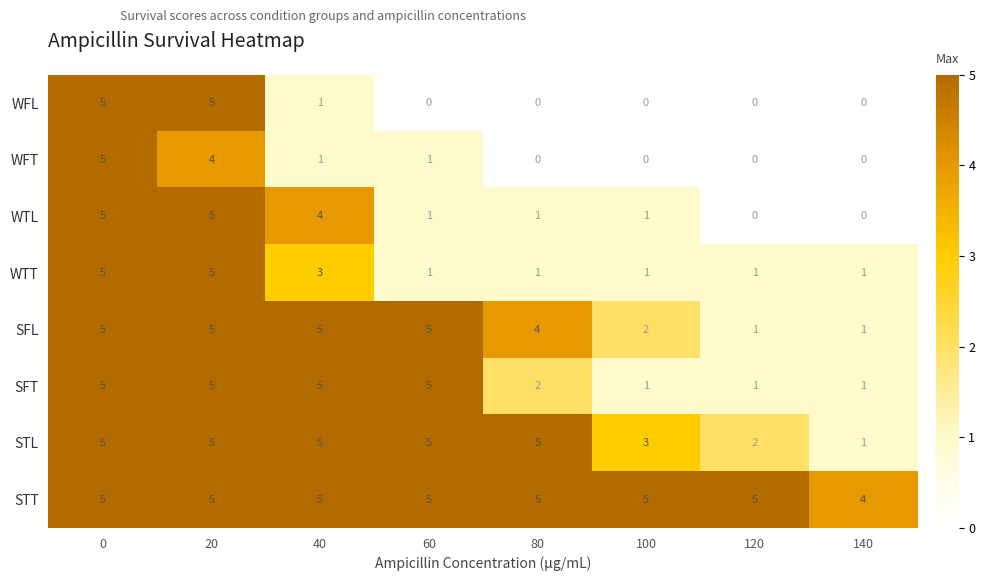

Which series has the largest total across all categories?

STT